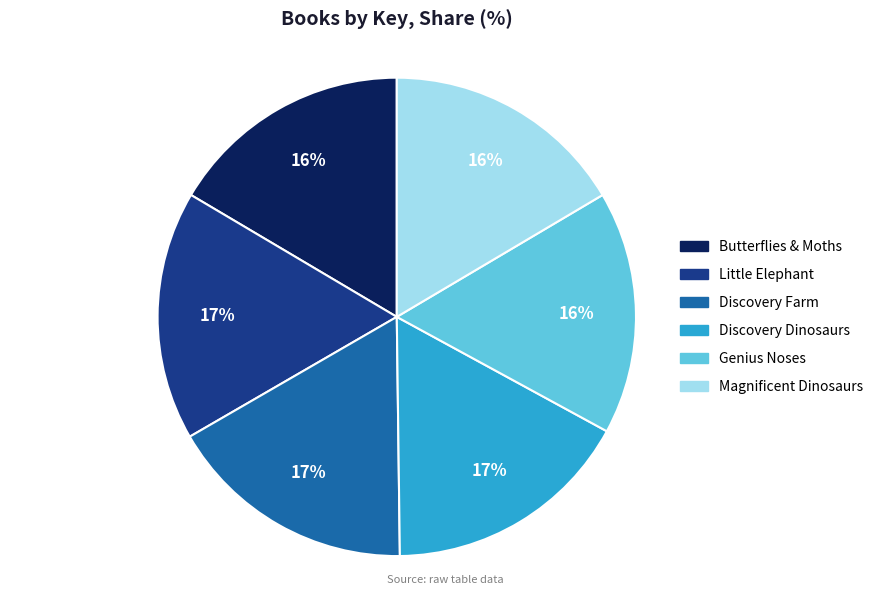

Is there any slice that represents more than half of the pie?

No